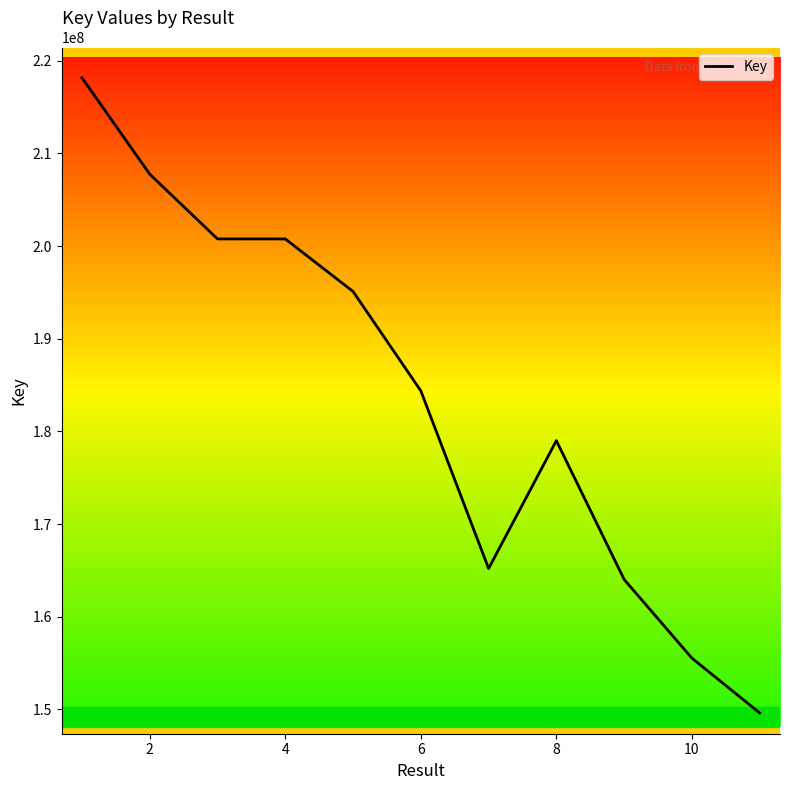

What is the maximum value shown in the chart?

218167141